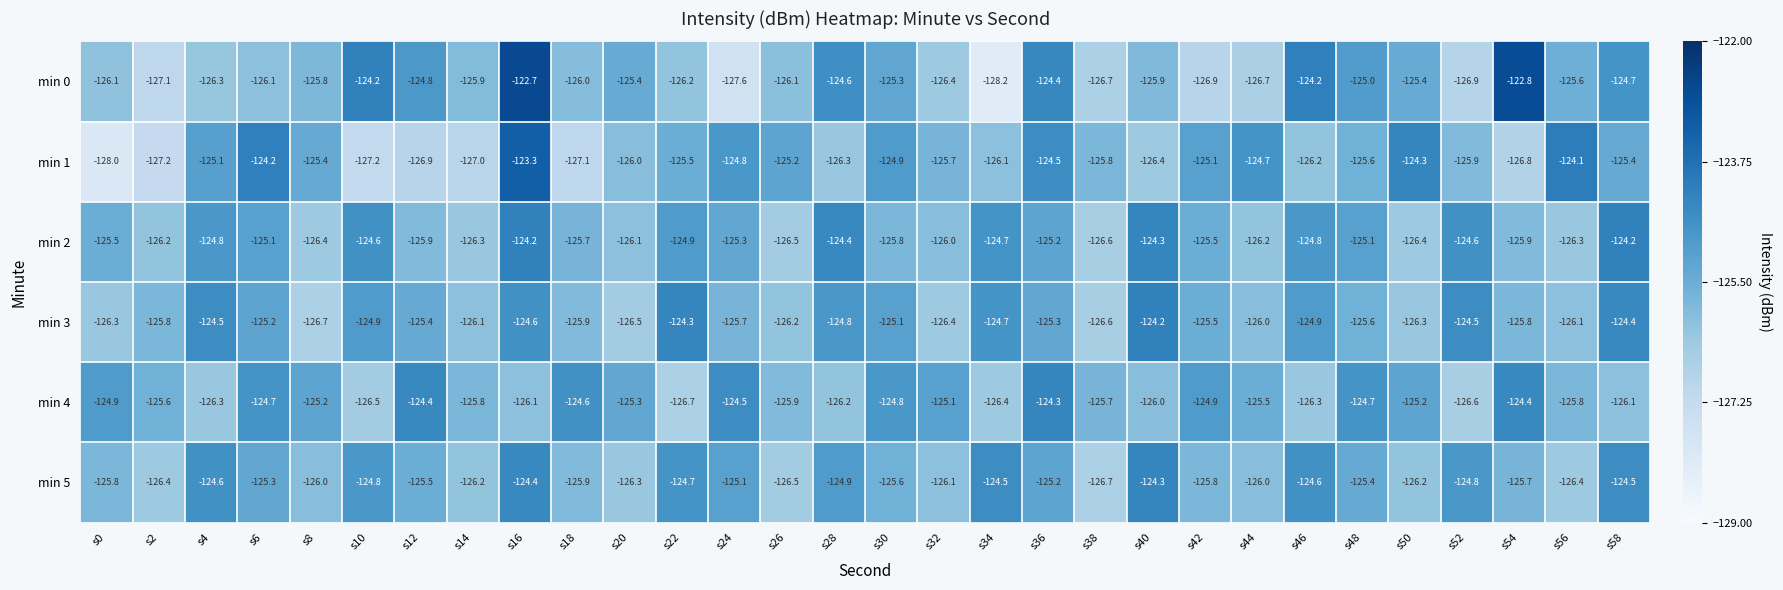

The min 4 series shows -125.9 at s26. True or false?

True